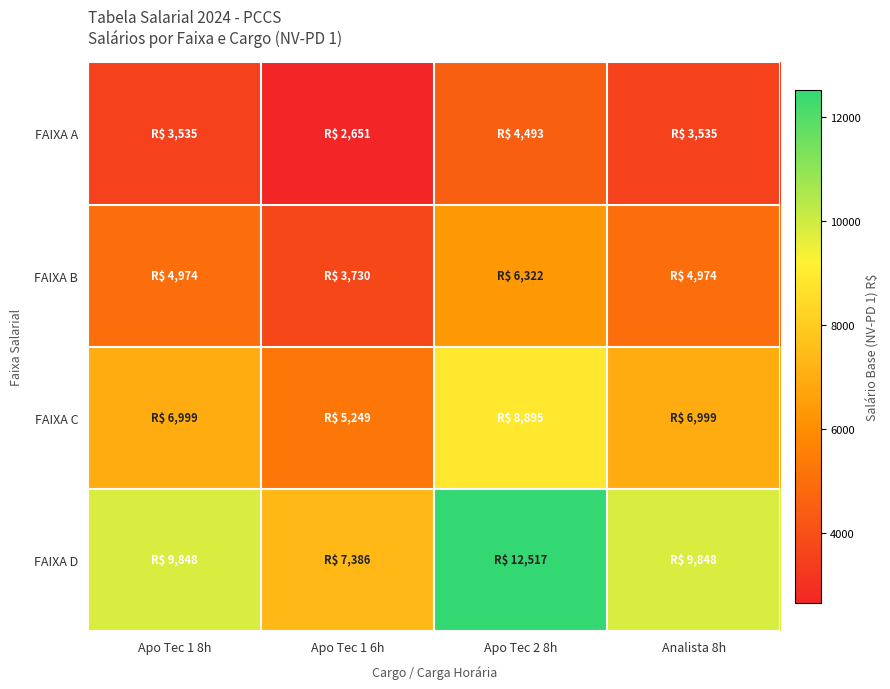

What is the smallest value displayed?

2651.2